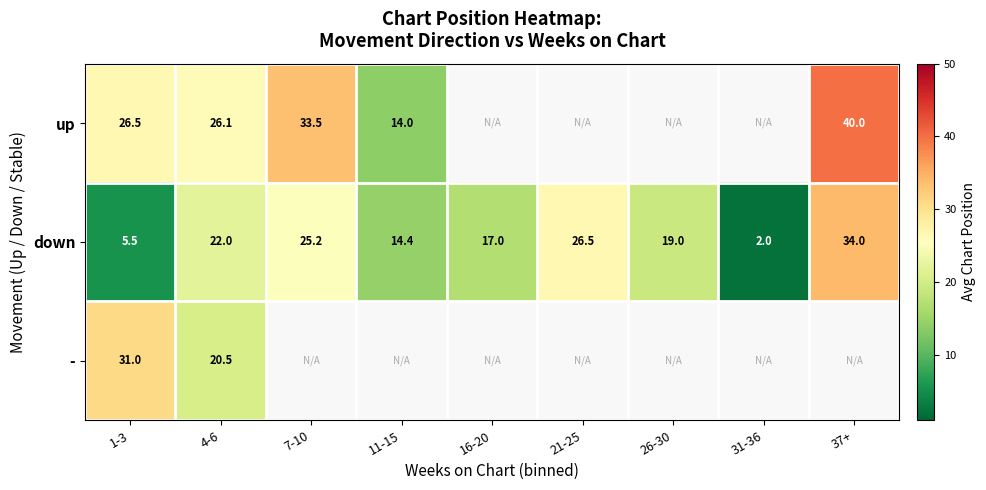

What is the lowest value of the down series?

2.0